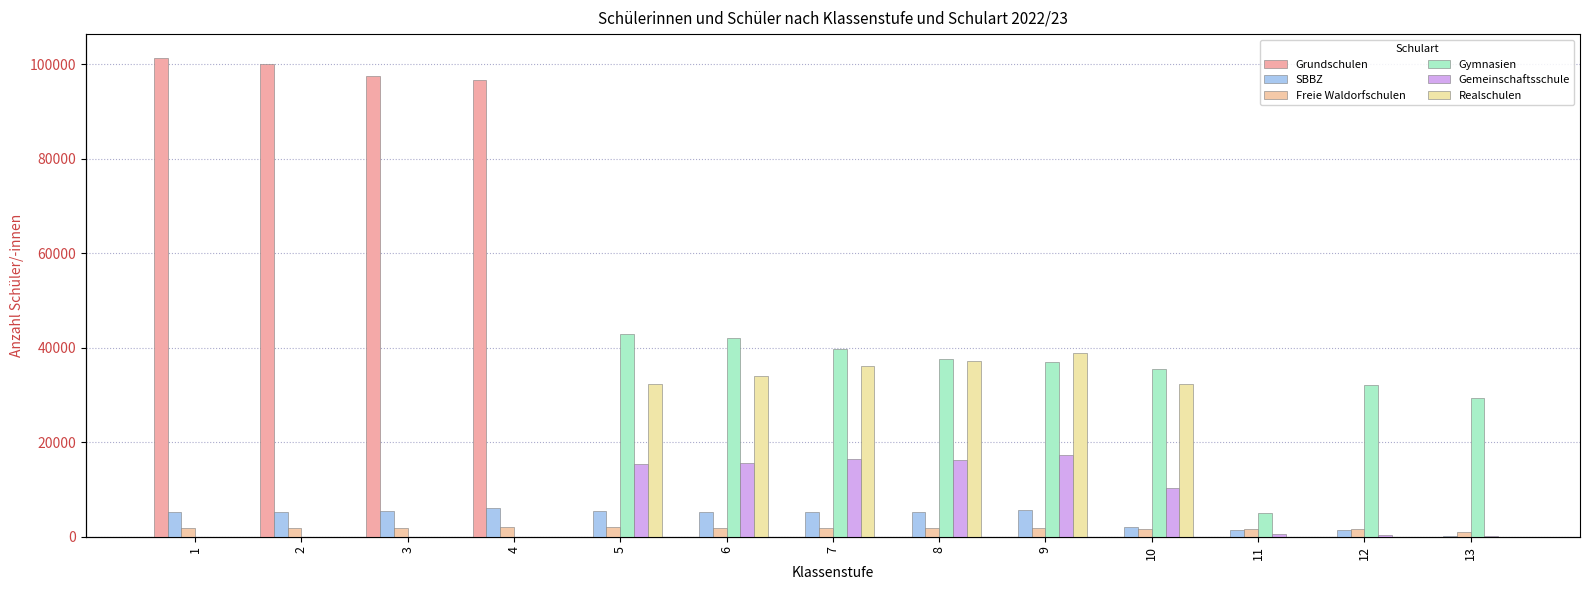

Reading left to right, list all the values displayed in this chart.

Grundschulen: 1=101270	2=100106	3=97368	4=96543	5=0	6=0	7=0	8=0	9=0	10=0	11=0	12=0	13=0
SBBZ: 1=5125	2=5149	3=5361	4=5983	5=5509	6=5269	7=5257	8=5231	9=5671	10=2008	11=1380	12=1509	13=51
Freie Waldorfschulen: 1=1885	2=1844	3=1940	4=1961	5=1961	6=1811	7=1870	8=1892	9=1757	10=1732	11=1609	12=1590	13=962
Gymnasien: 1=0	2=0	3=0	4=0	5=42818	6=42008	7=39690	8=37687	9=36972	10=35392	11=4994	12=32045	13=29263
Gemeinschaftsschule: 1=0	2=0	3=0	4=0	5=15402	6=15691	7=16522	8=16128	9=17229	10=10236	11=552	12=413	13=184
Realschulen: 1=0	2=0	3=0	4=0	5=32343	6=33934	7=36058	8=37200	9=38890	10=32393	11=0	12=0	13=0